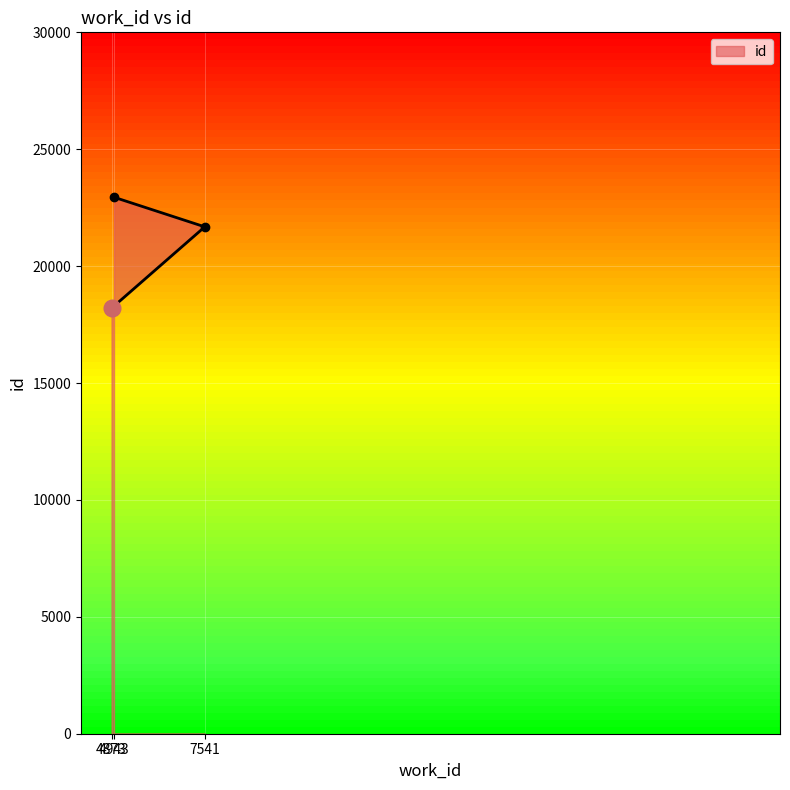

What is the sum of all values?

62828